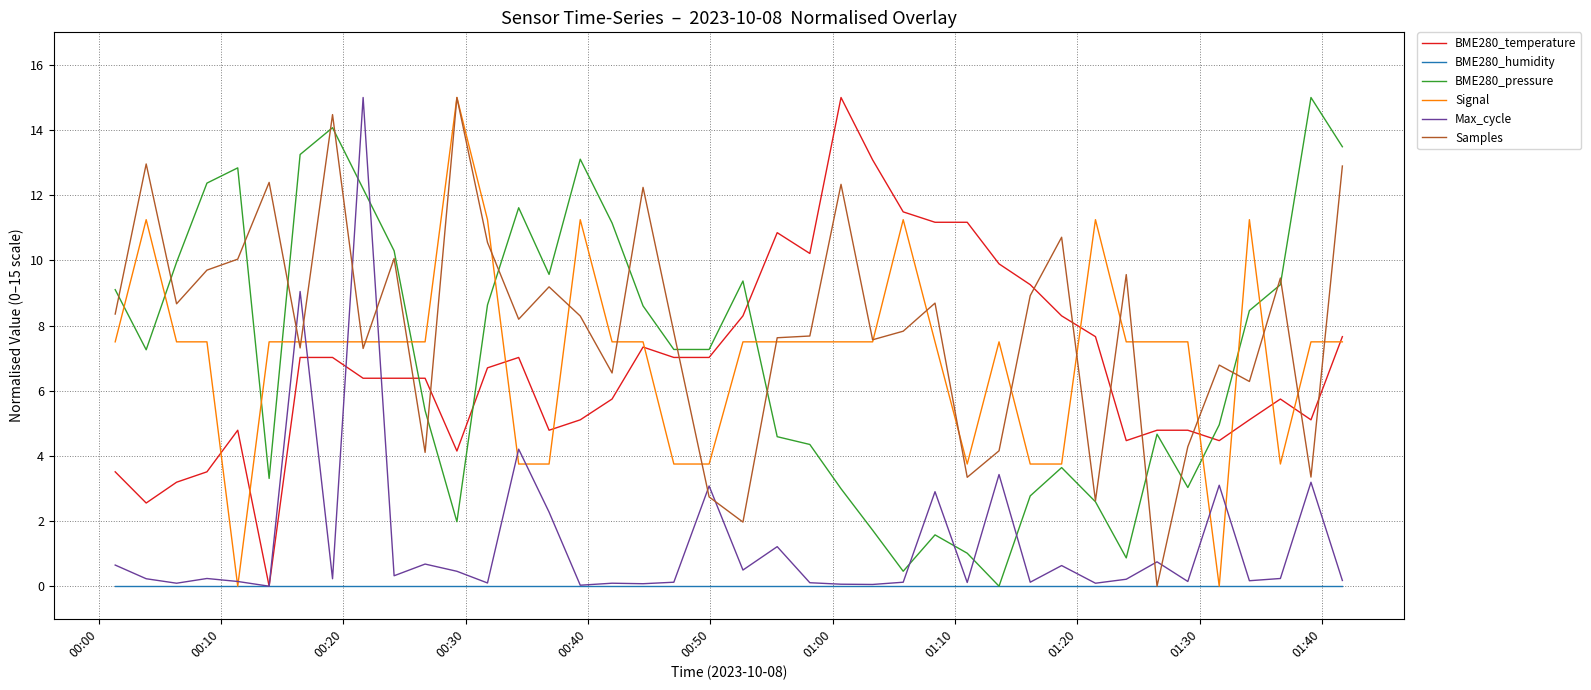

What is the difference between the maximum and minimum values in the BME280_pressure series?

15.0